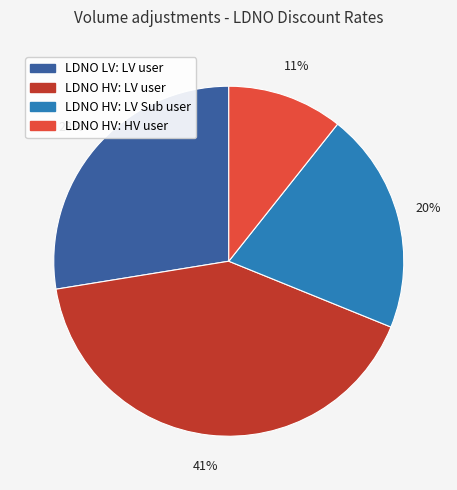

To the nearest percent, what portion does LDNO HV: LV user represent?

41%